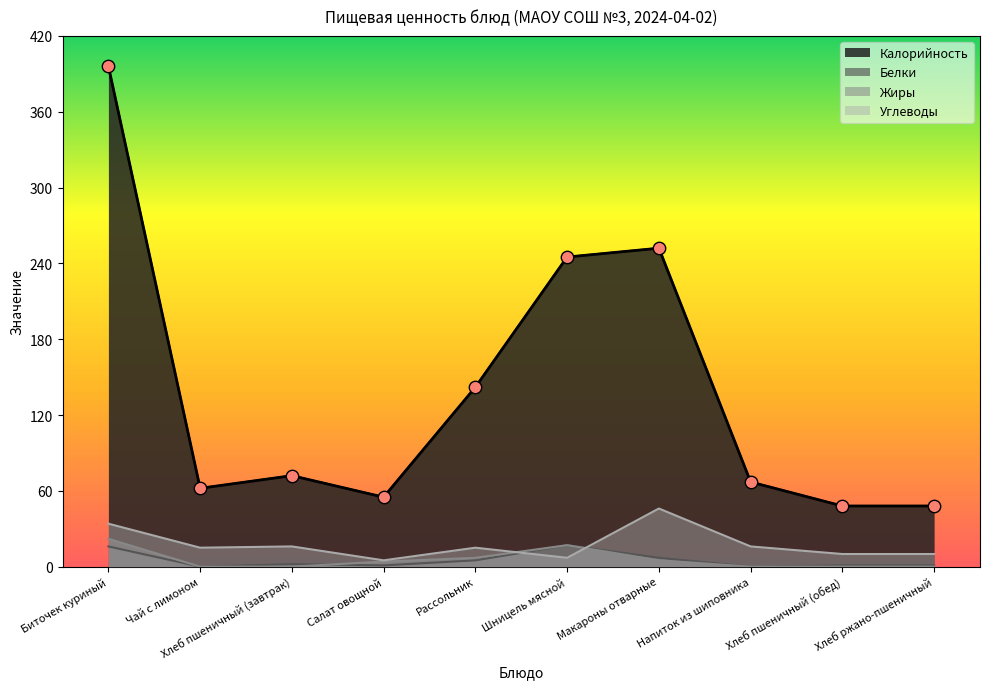

Which series has the largest Y range (max minus min)?

Калорийность